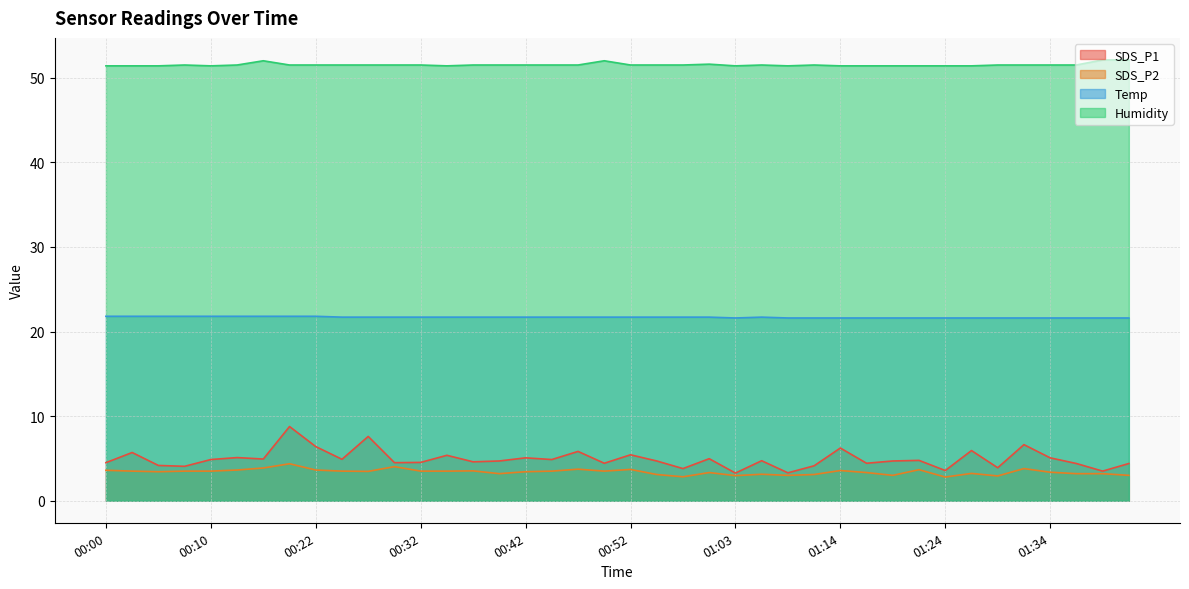

Which series has the widest spread of values?

SDS_P1